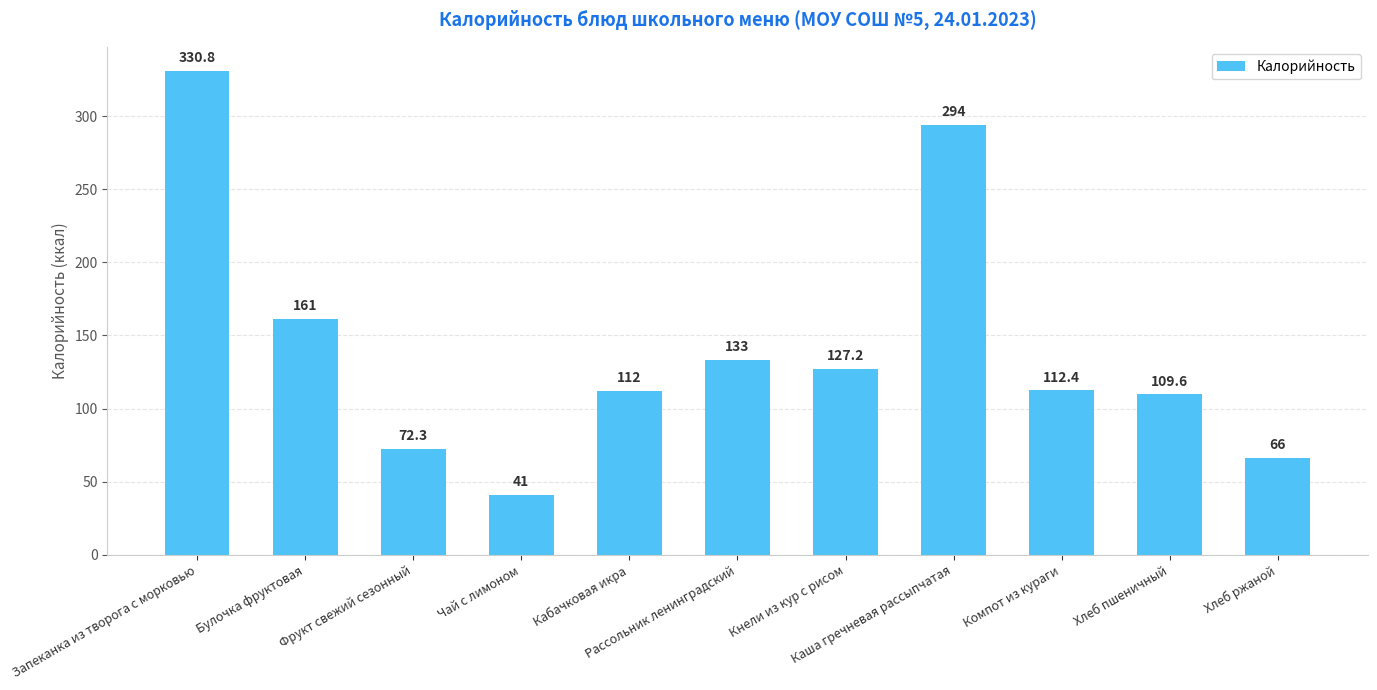

Does the chart contain any negative values?

No